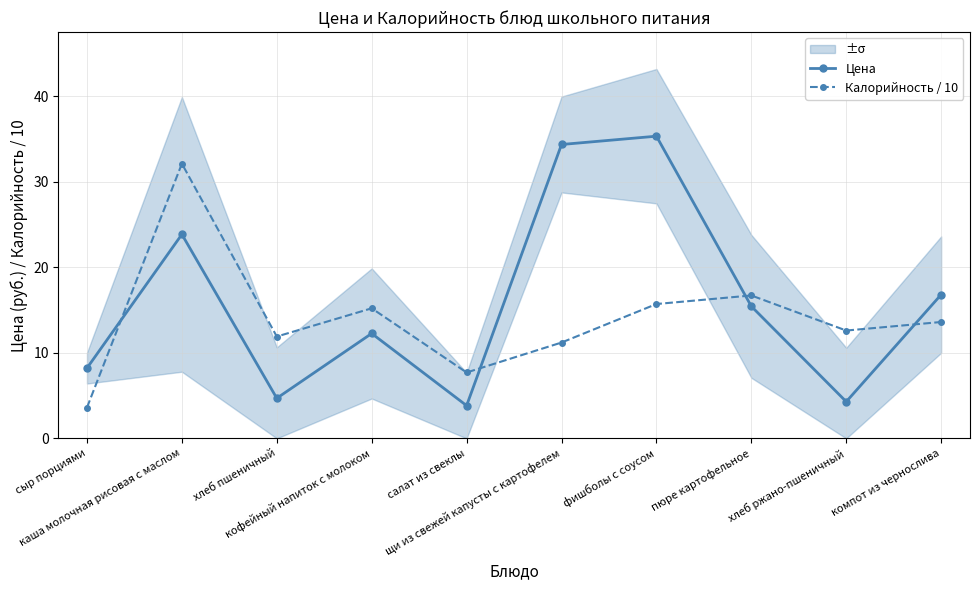

Is it true that Калорийность / 10 equals 12.6 at хлеб ржано-пшеничный?

True